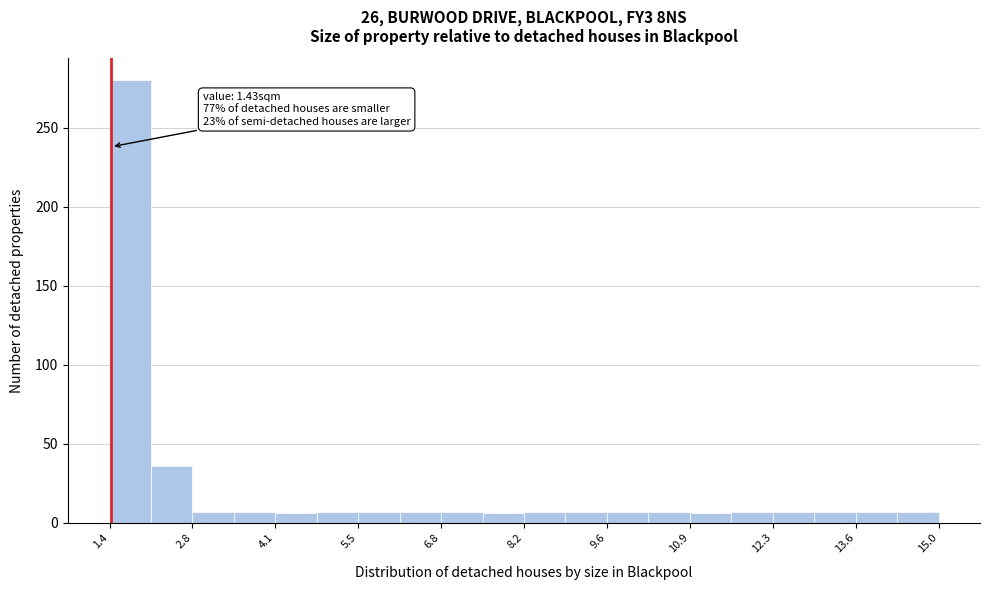

Around what value on the x-axis is the tallest bar? Give the approximate position of its centre, as read against the axis.

1.8